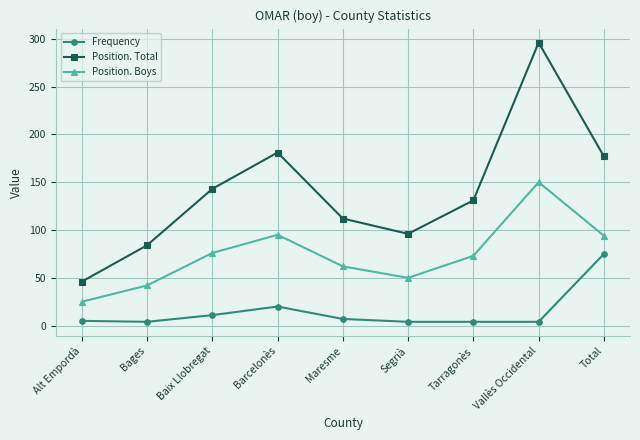

In Position. Boys, how many points are lower than both neighbors (excluding endpoints)?

1